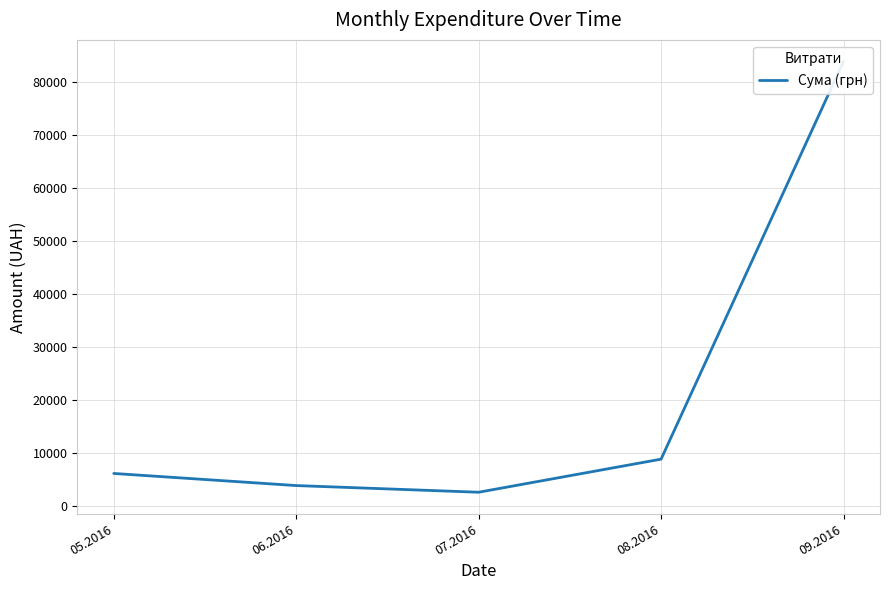

Where does the data first go above 6163?

05.2016